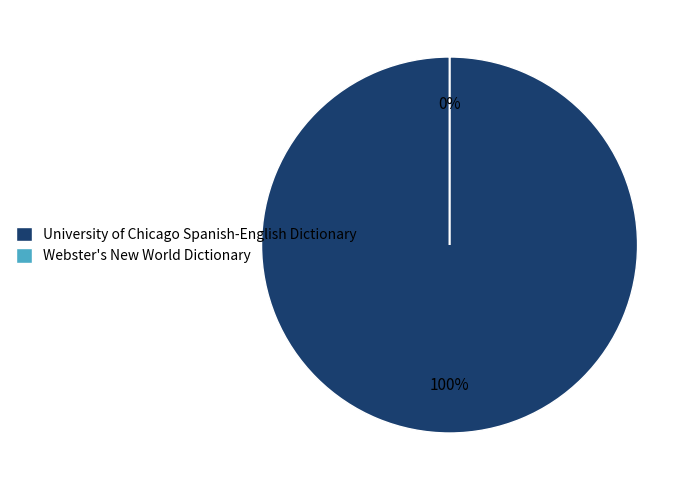

Which category has the smallest portion of the pie?

Webster's New World Dictionary